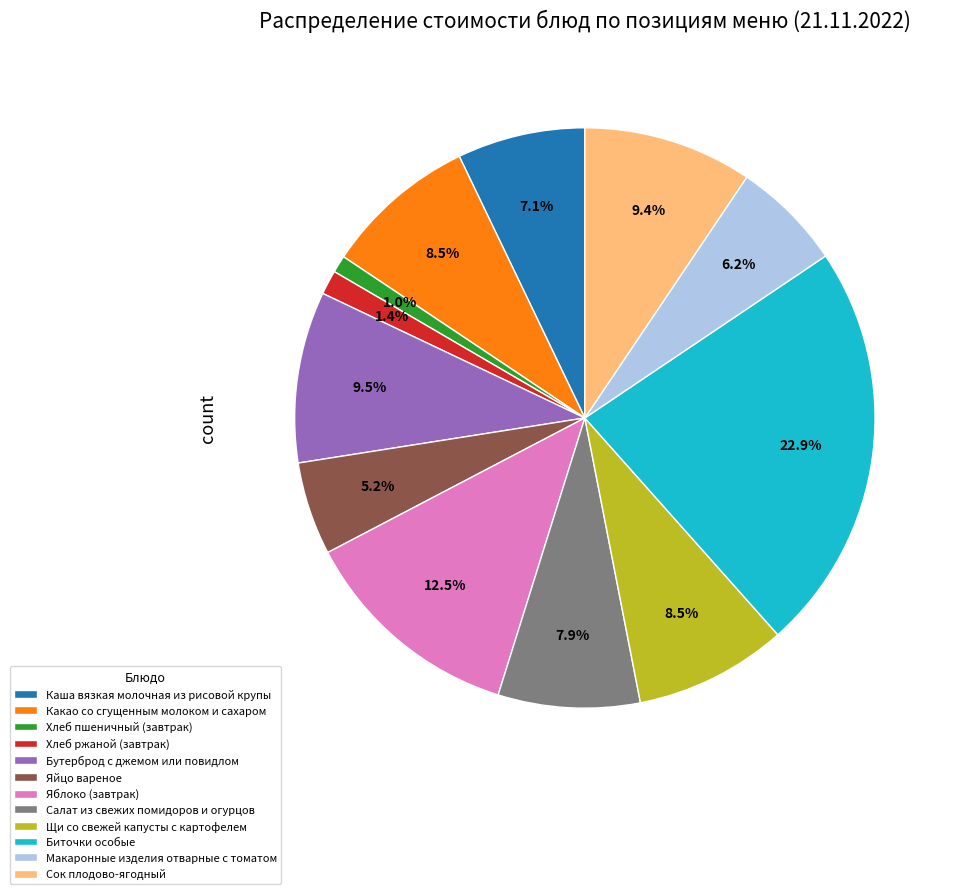

Between Какао со сгущенным молоком и сахаром and Яйцо вареное, which is larger?

Какао со сгущенным молоком и сахаром